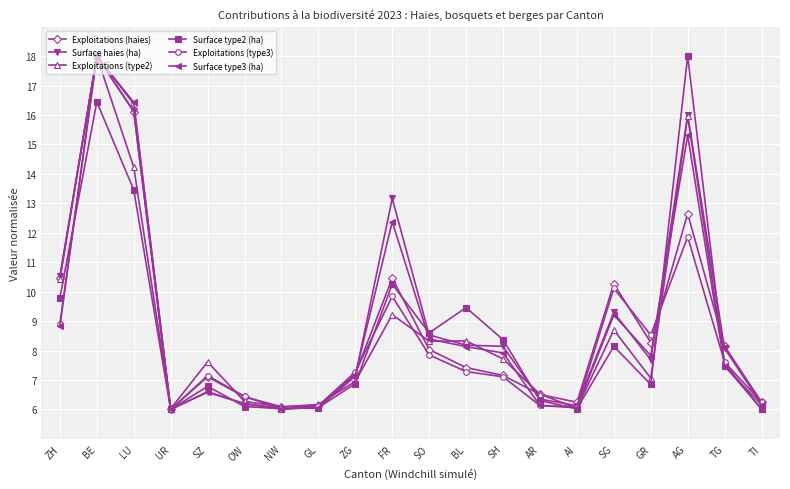

What is the value of the Exploitations (haies) point at the 3rd from the left?

16.1